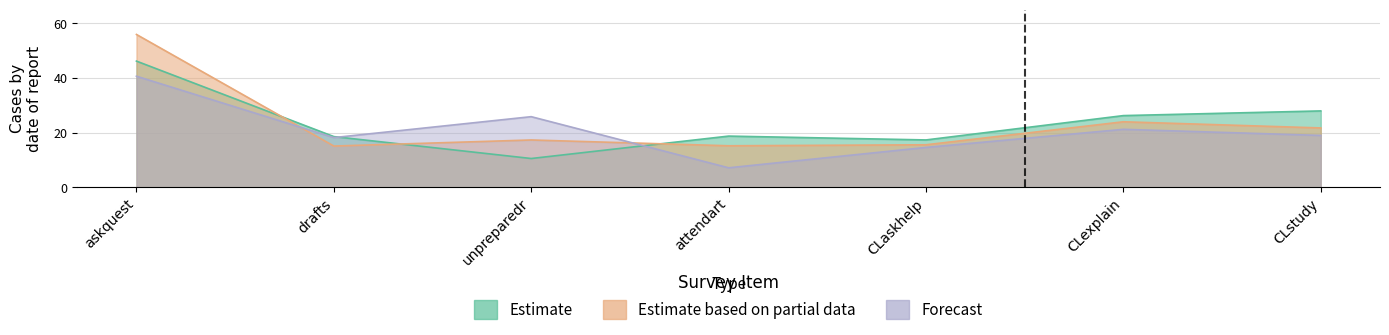

What is the smallest value displayed?

7.1